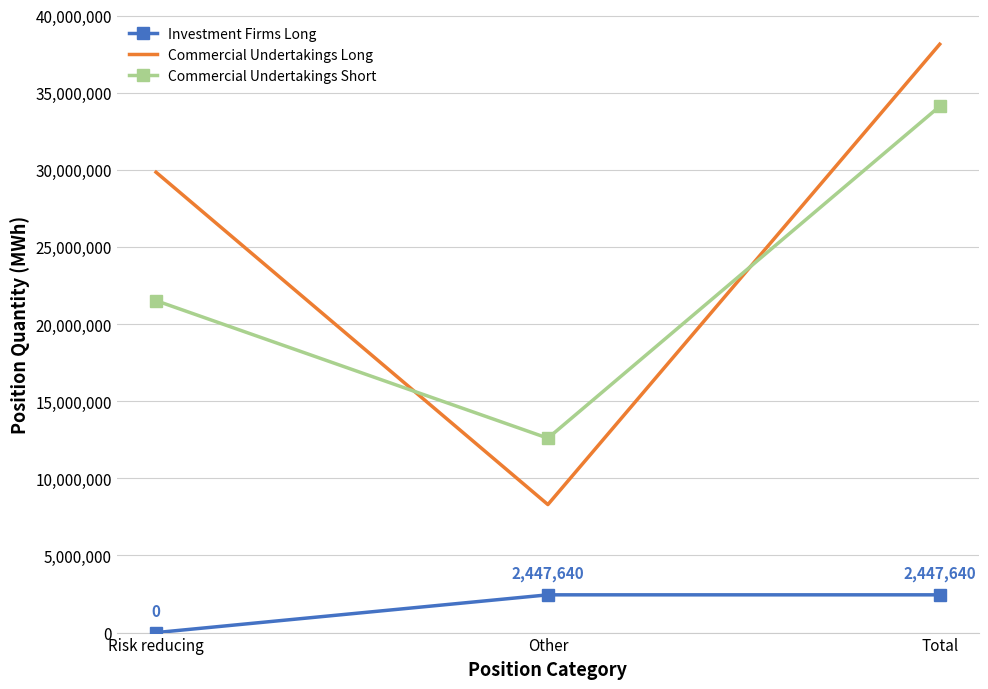

The Commercial Undertakings Short series shows 21748392 at Total. True or false?

False